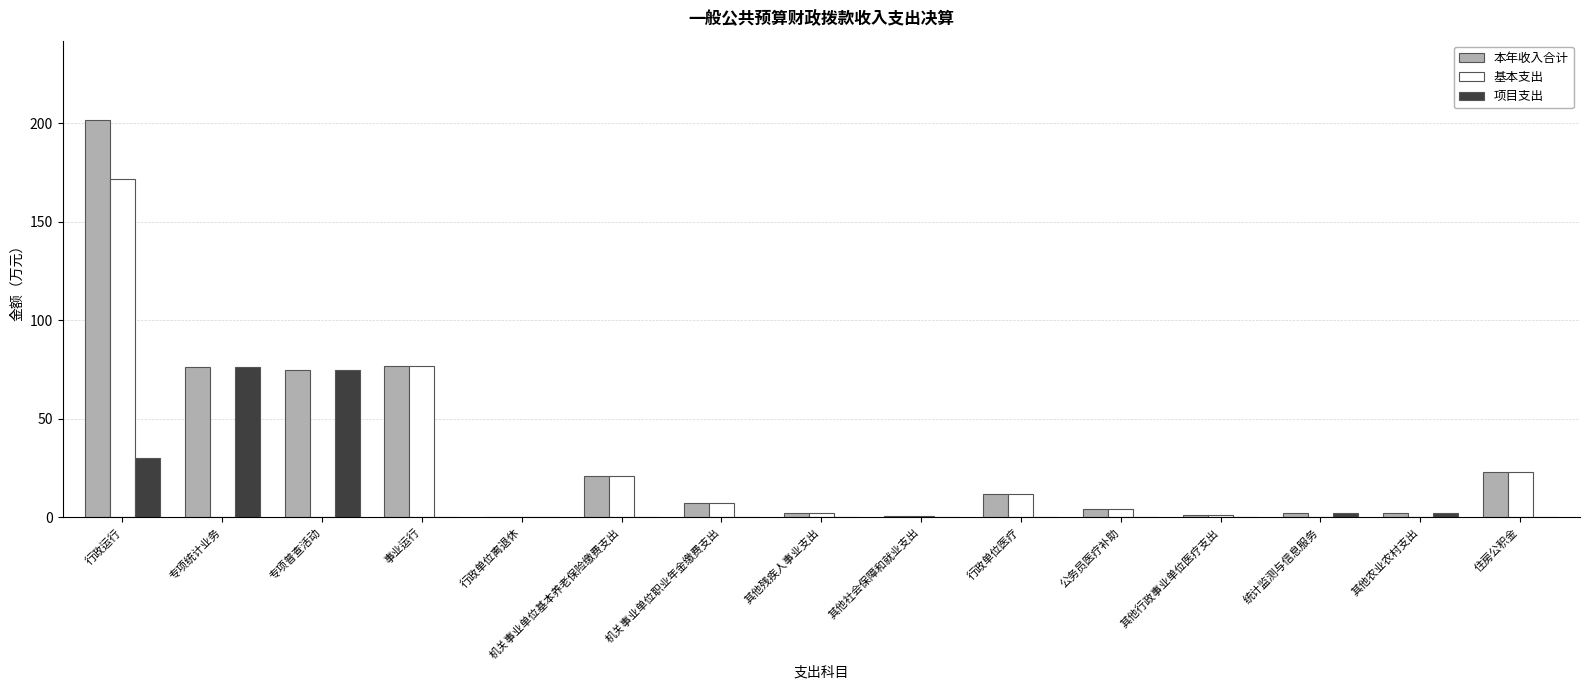

What is the sum of the 基本支出 values at 机关事业单位职业年金缴费支出 and 专项统计业务?

7.3